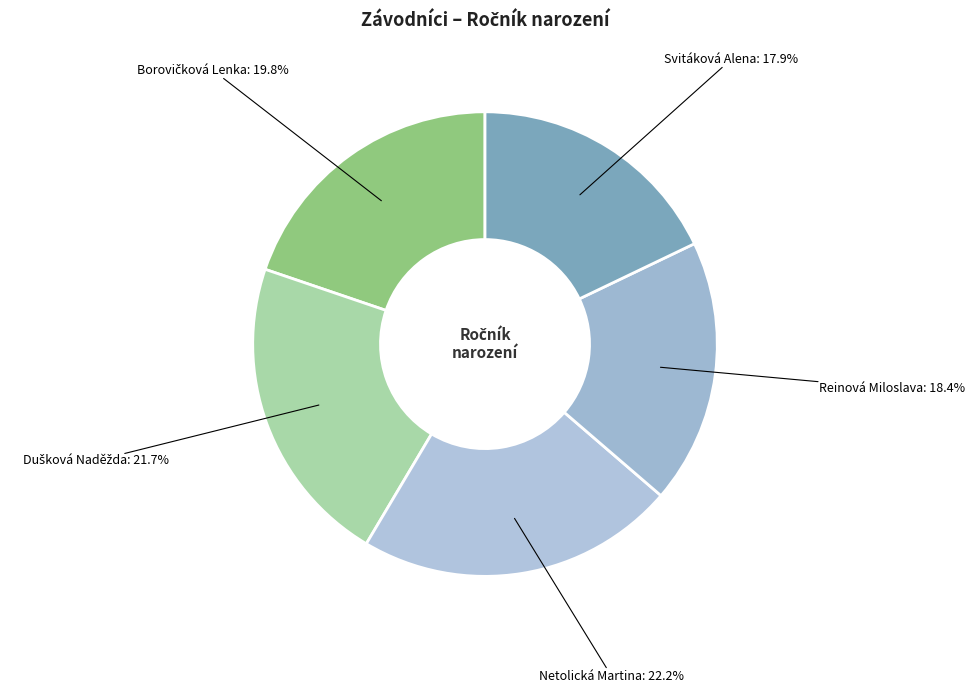

Rank the categories by value from lowest to highest.

Svitáková Alena, Reinová Miloslava, Borovičková Lenka, Dušková Naděžda, Netolická Martina